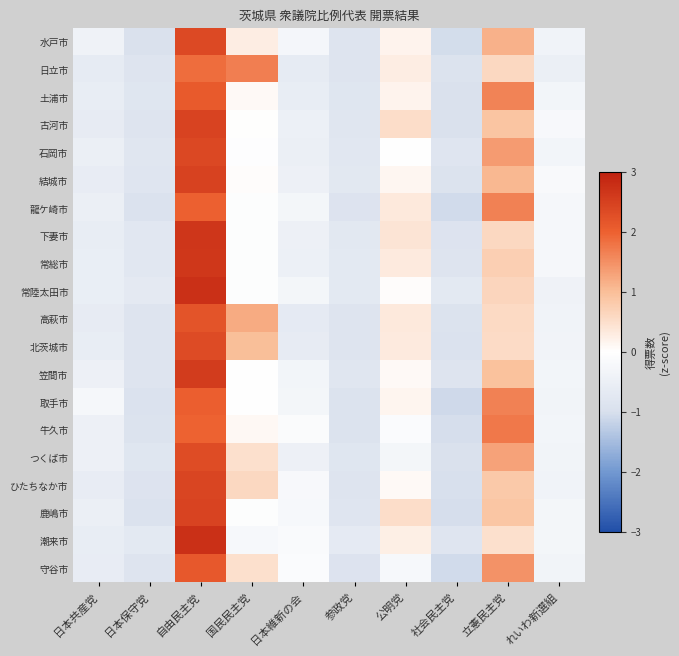

What is the spread (max minus min) of values at 日本維新の会?

0.6